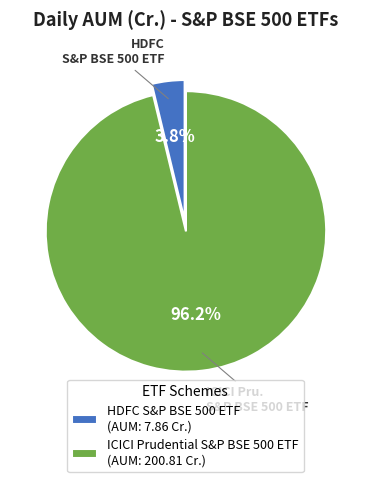

To the nearest percent, what portion does ICICI Prudential S&P BSE 500 ETF represent?

96%